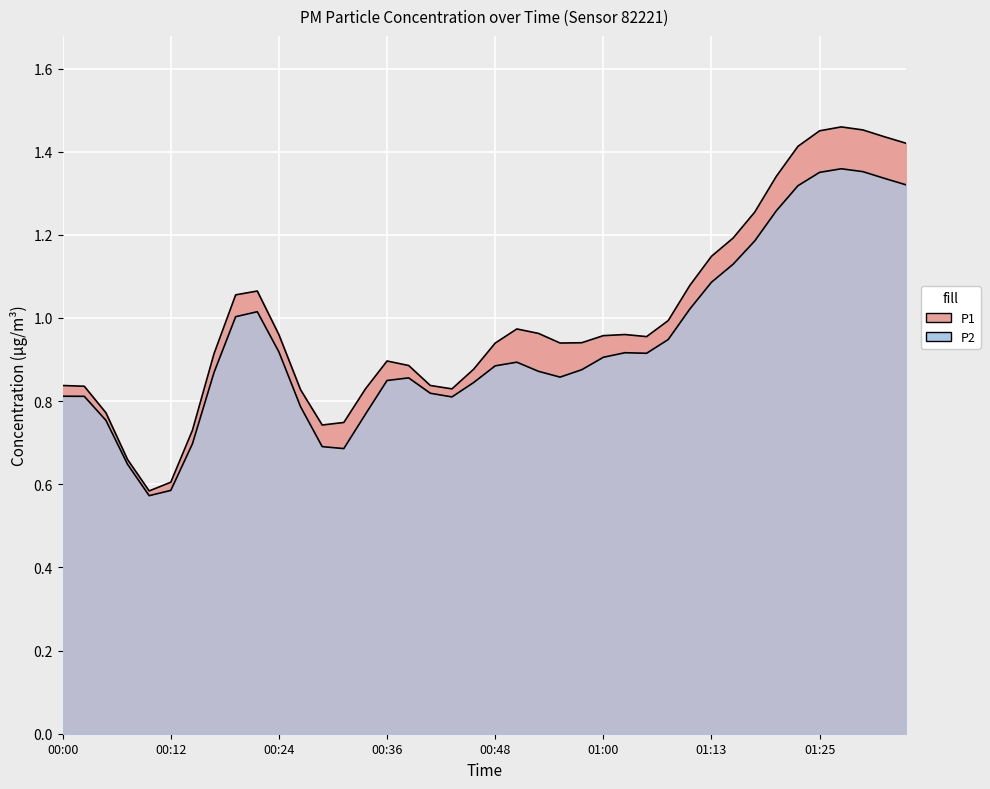

Where is P1 nearest to the value 1?

00:26